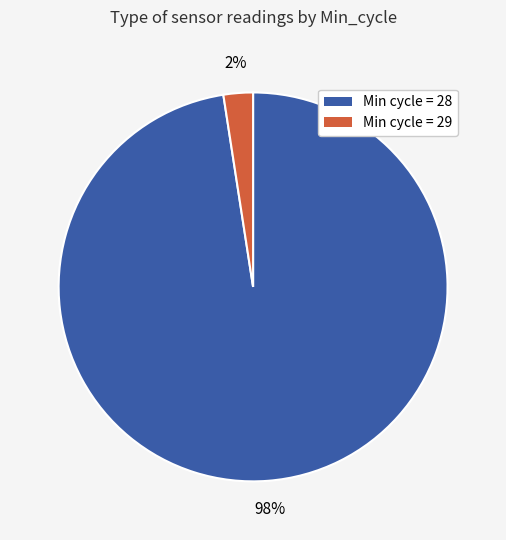

Does any single category account for the majority?

Yes